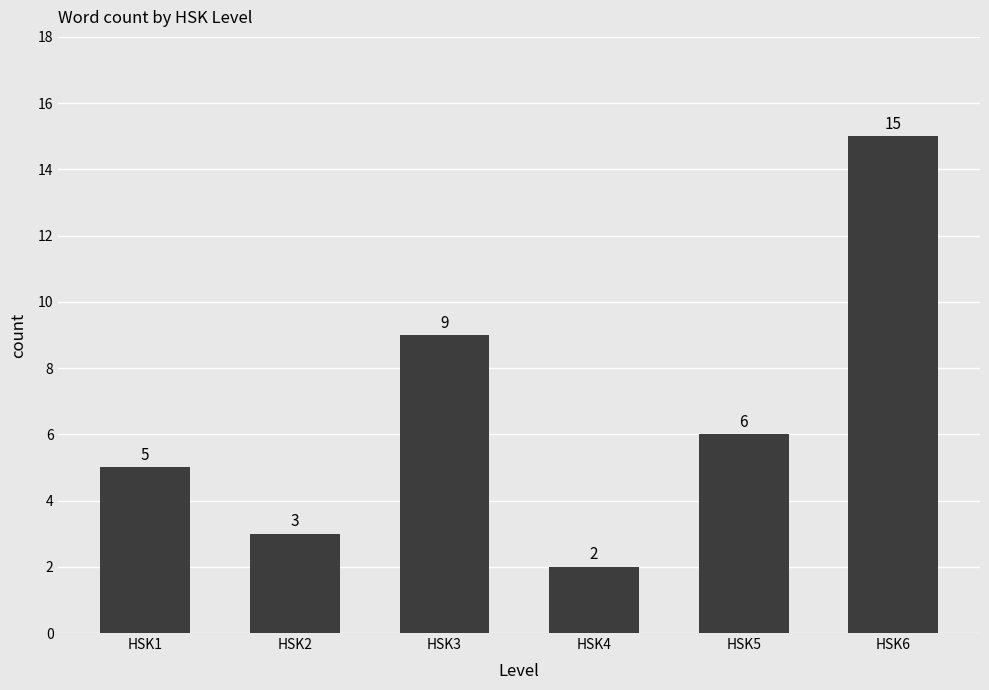

What is the change in value from HSK2 to HSK5?

+3